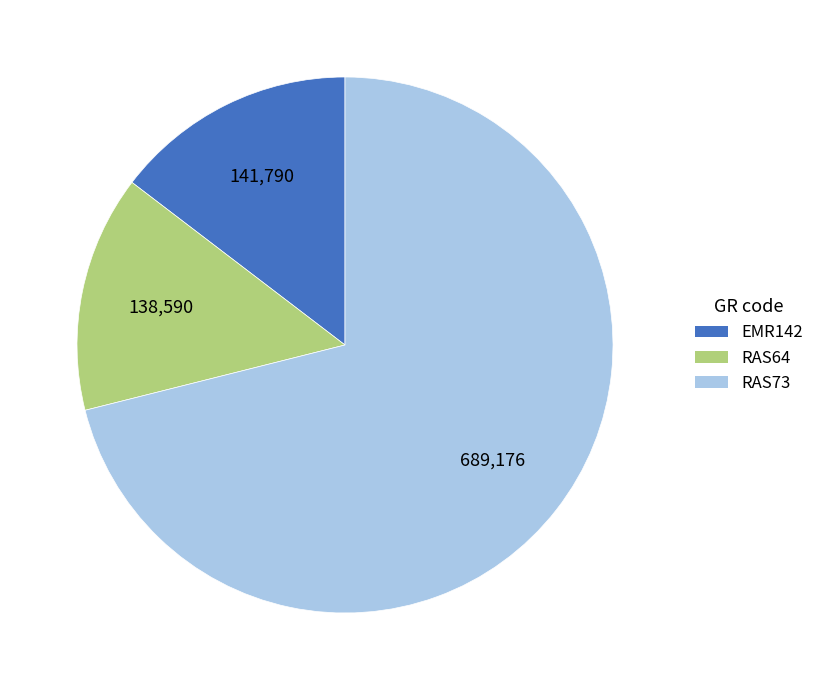

What is the largest slice in the pie chart?

RAS73